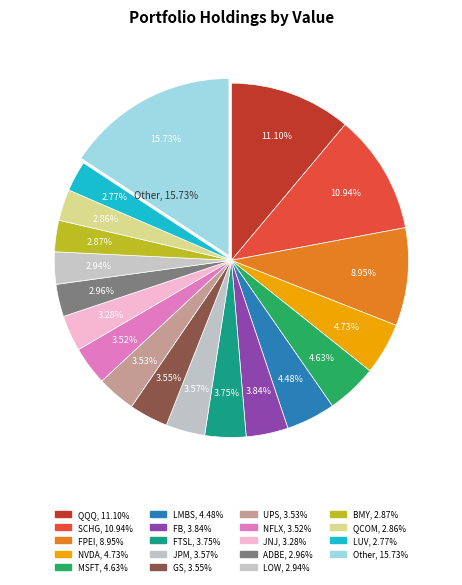

Combined, do PG and USA account for over 50%?

No